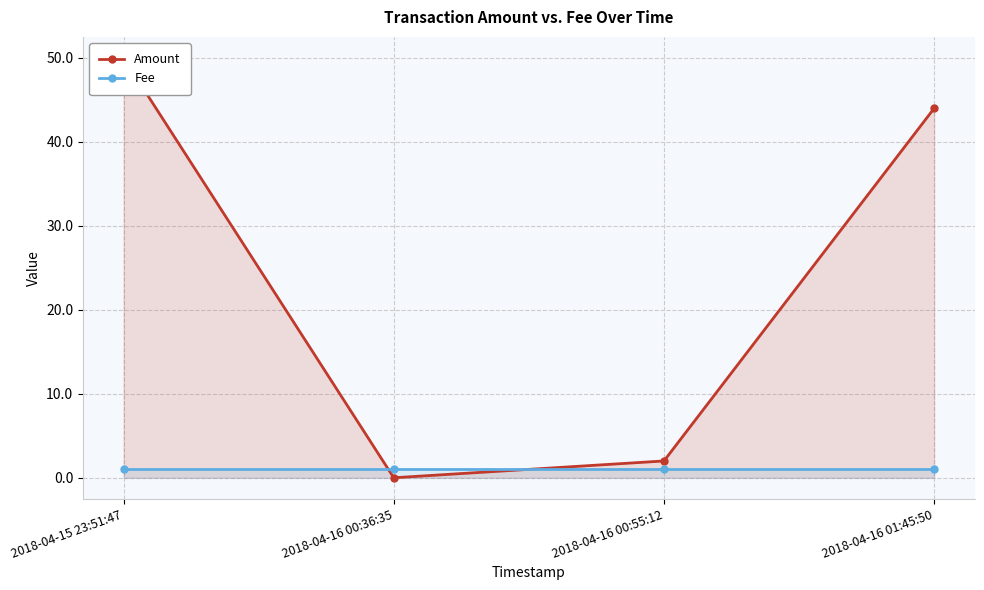

Which category has the lowest value across all series?

2018-04-16 00:36:35